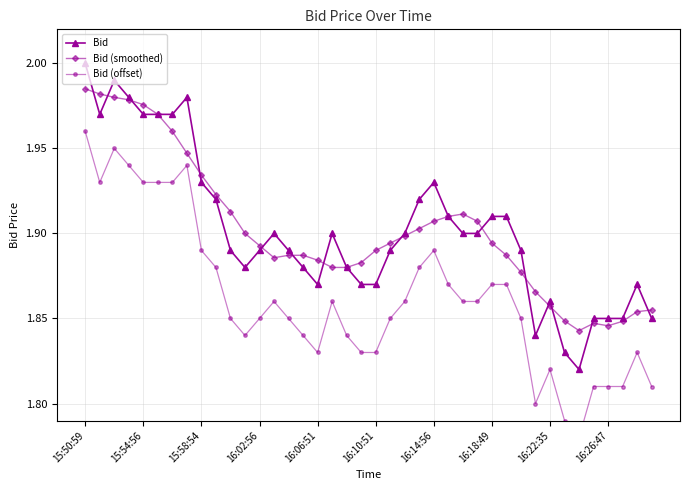

What is the value of the Bid (smoothed) point at the 8th from the left?

1.9